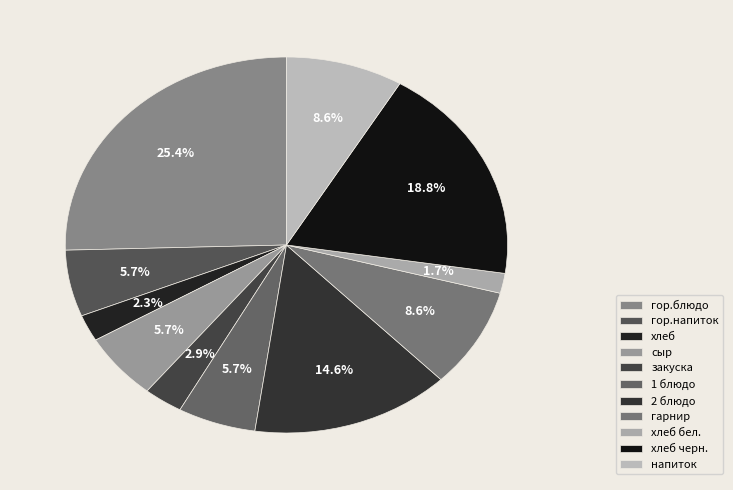

Count the number of slices in the pie.

11